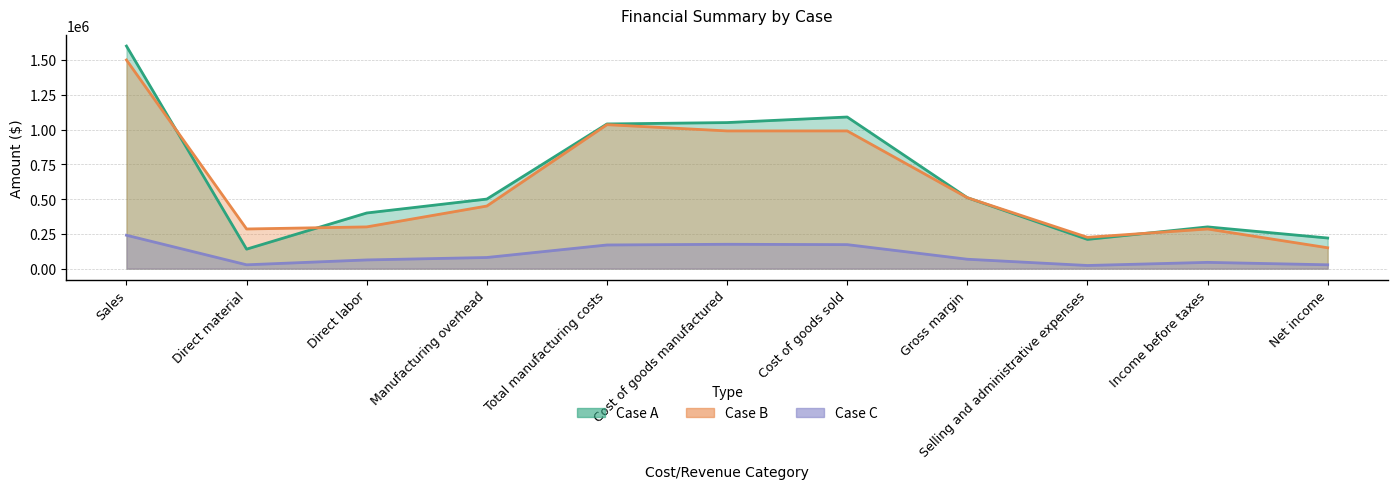

True or false: Case B and Case C intersect in this chart.

False